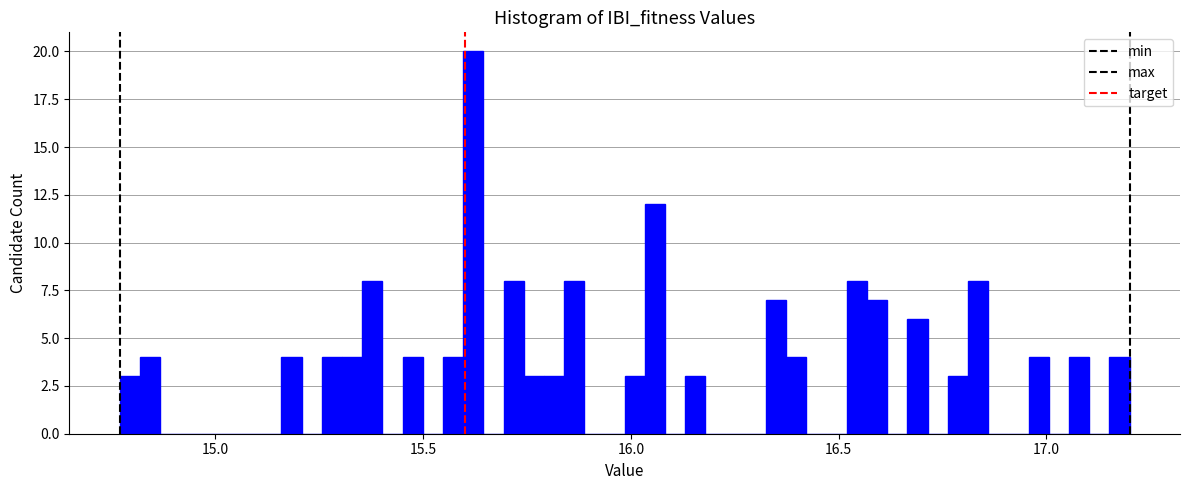

Around what value on the x-axis is the tallest bar? Give the approximate position of its centre, as read against the axis.

15.60